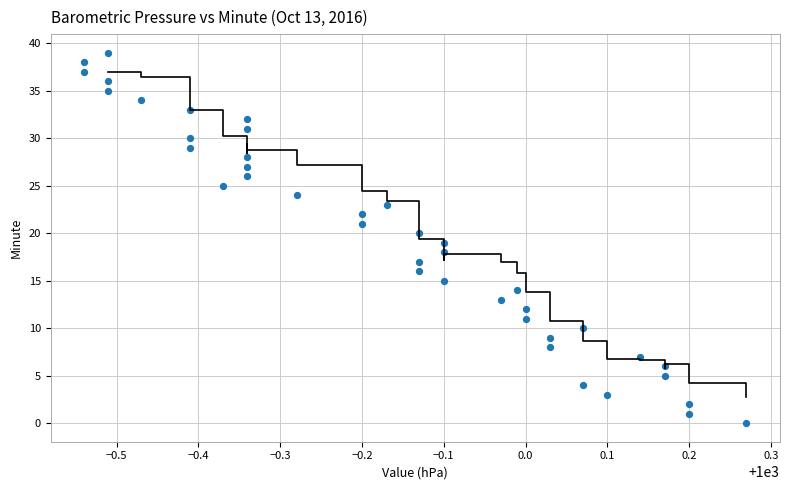

What is the range of Y values (max minus min)?

39